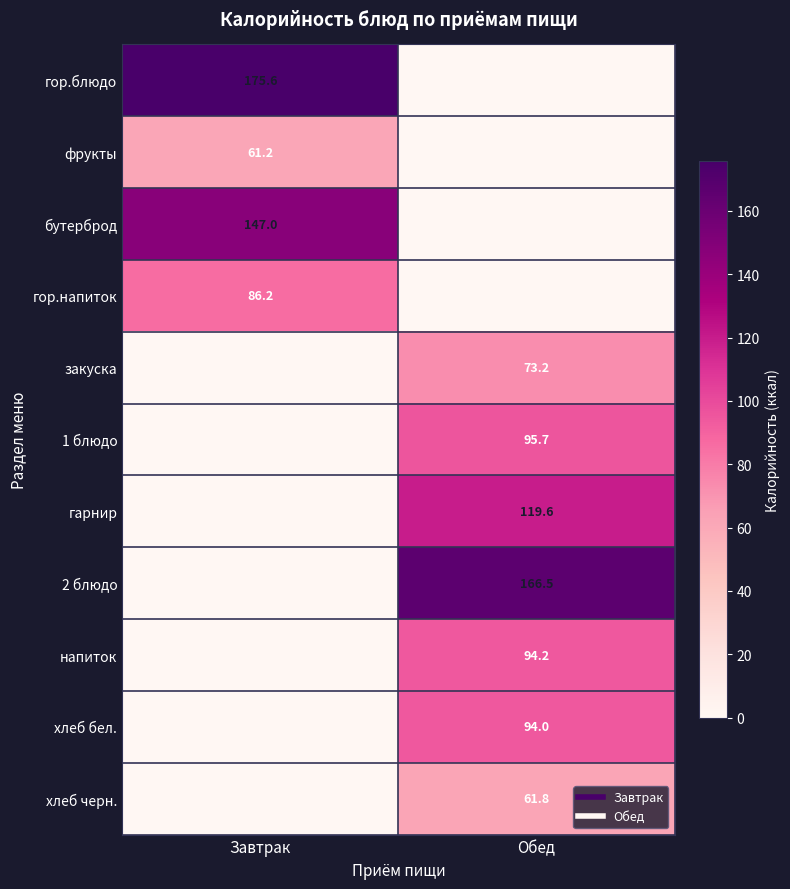

Count the number of categories in the chart.

2